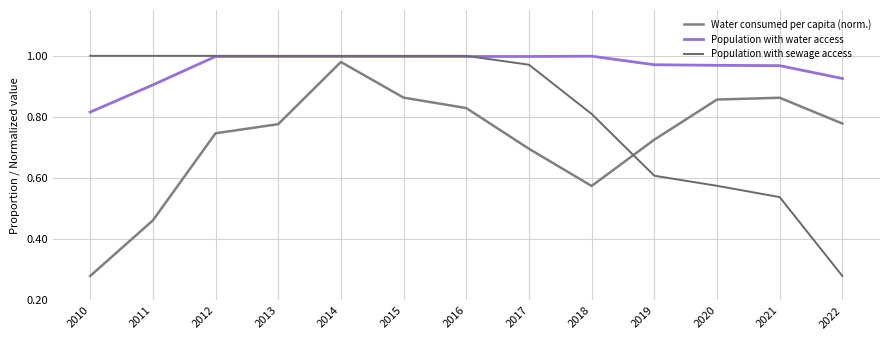

How many lines are shown in the chart?

3